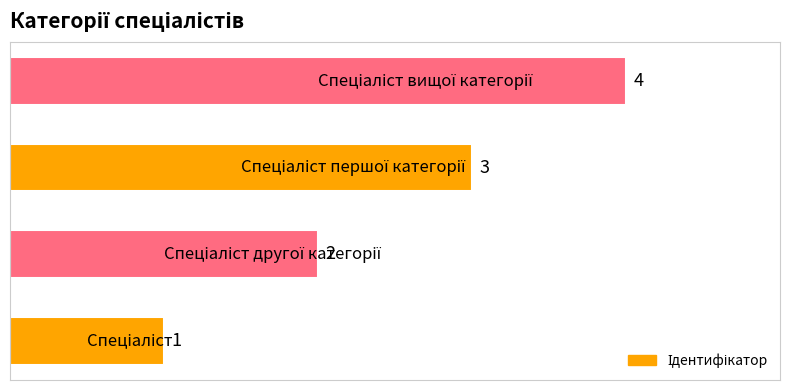

How many values are between 2 and 4?

3